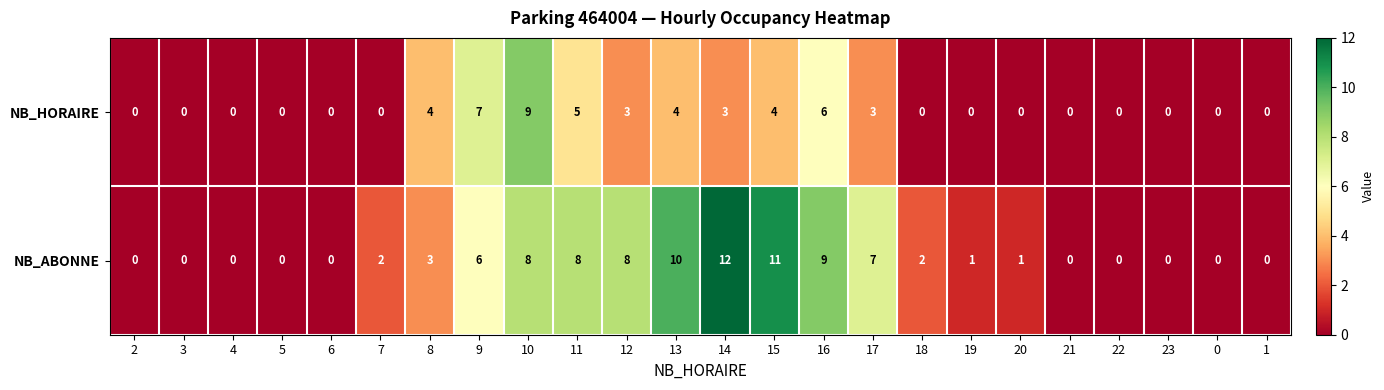

Which series has the widest spread of values?

NB_ABONNE